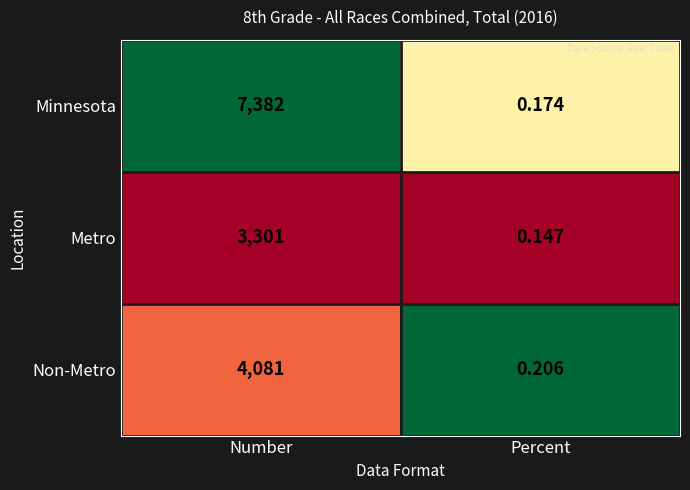

At Percent, list the series in order from largest to smallest.

Non-Metro, Minnesota, Metro